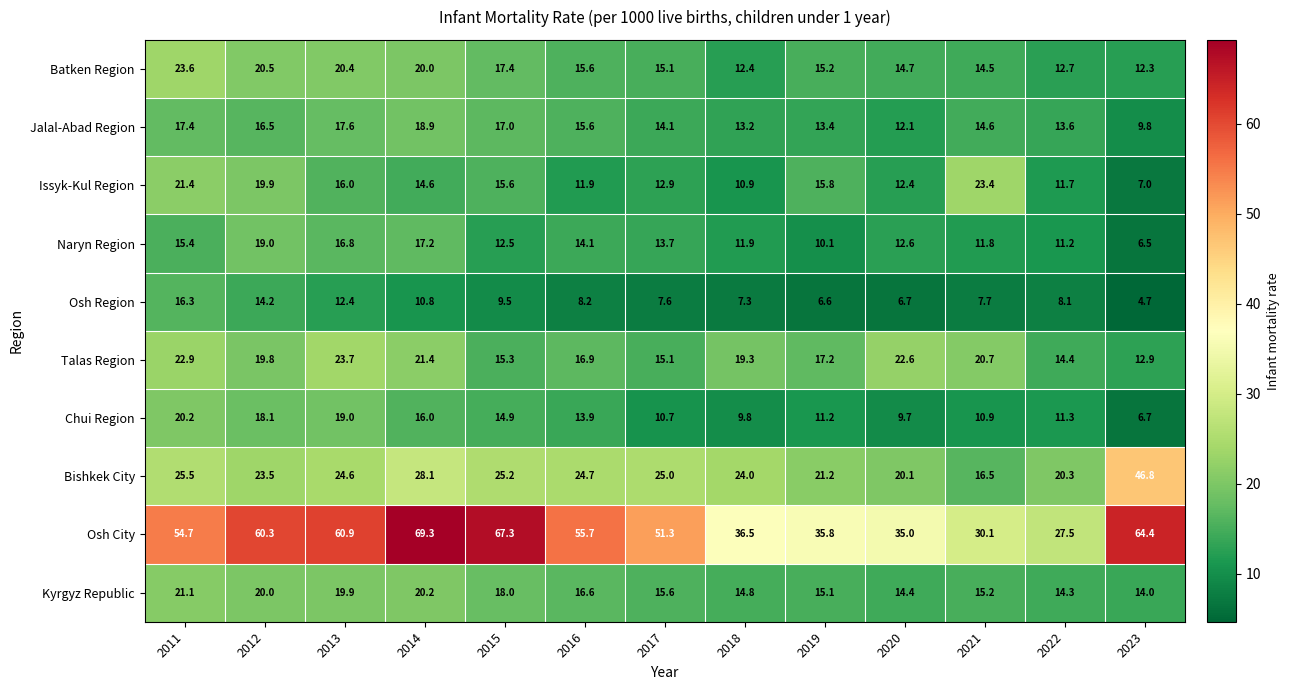

What is the total value across all series at 2018?

160.1